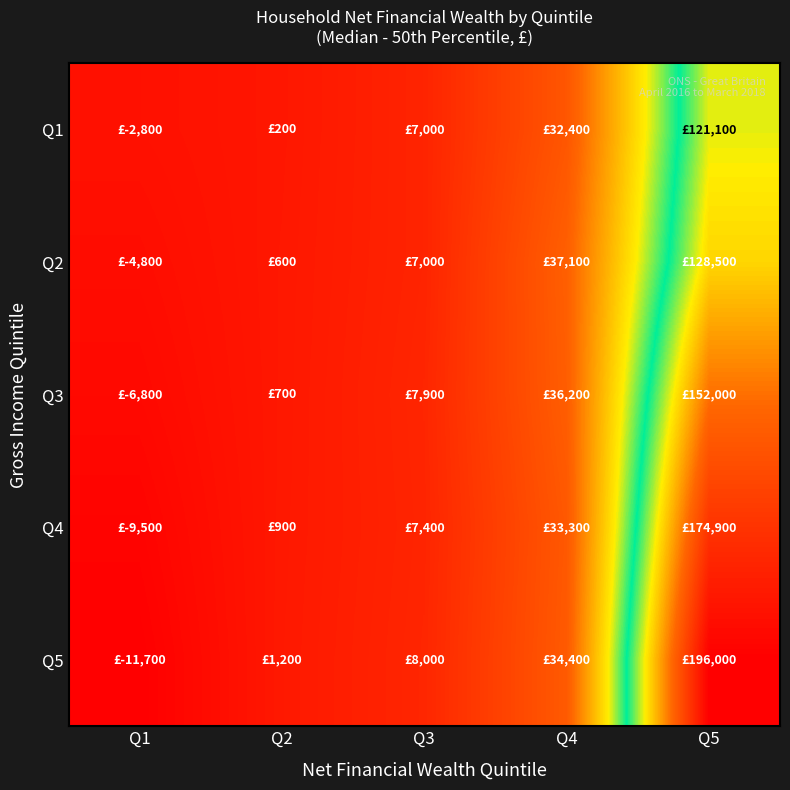

List the series in order of their overall mean, lowest first.

Q1, Q2, Q3, Q4, Q5